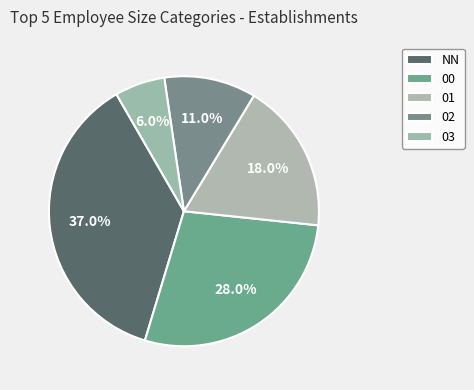

How many segments does this pie chart have?

5